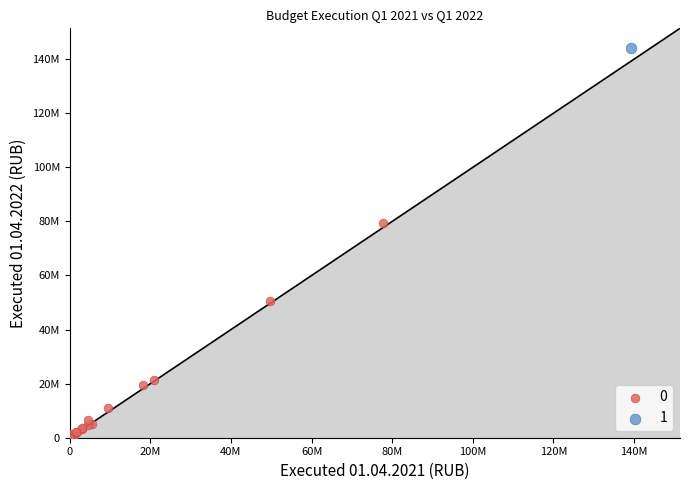

What are all the series names shown in the legend?

0, 1